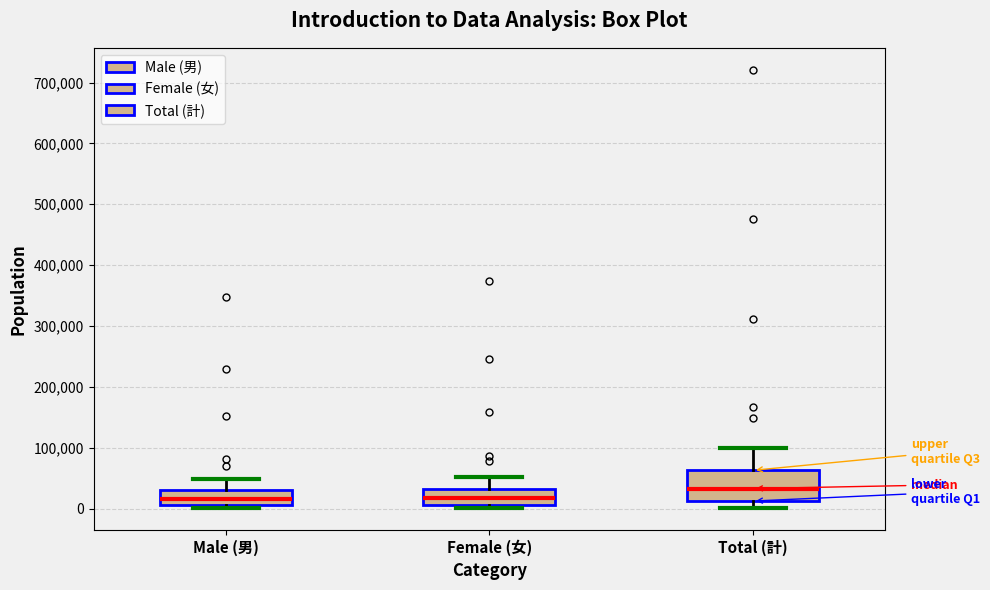

Which box has the highest median line?

Total (計)